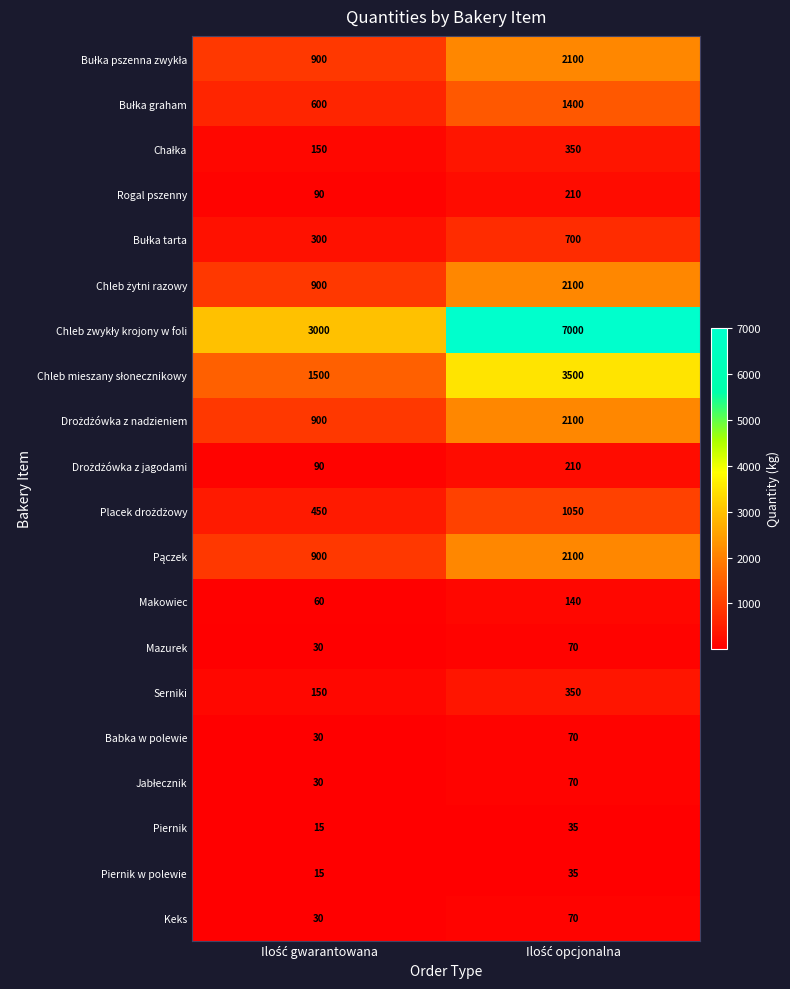

What is the greatest value displayed?

7000